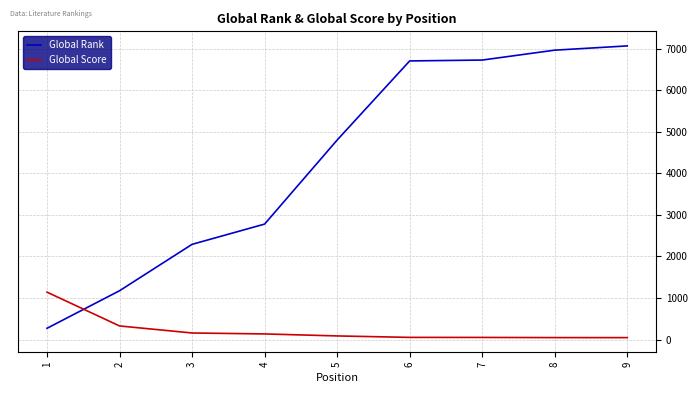

Where do Global Score and Global Rank first cross each other?

1 and 2